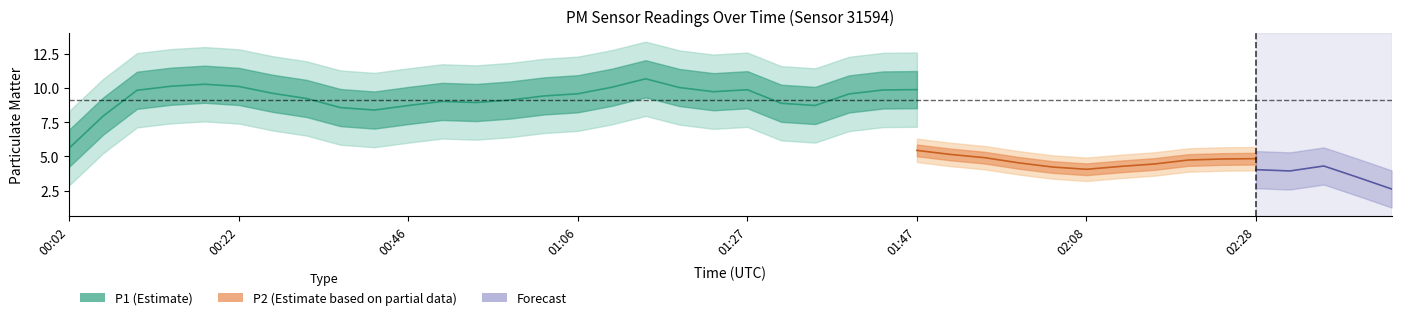

What is the value of the P2 point at the 31st from the left?

3.9